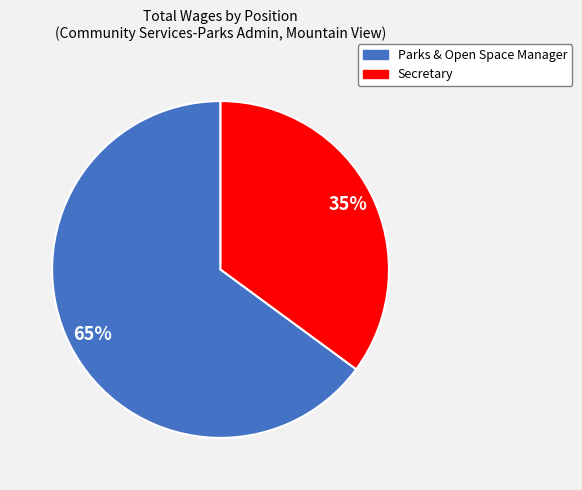

Is the sum of Secretary and Parks & Open Space Manager greater than half?

Yes